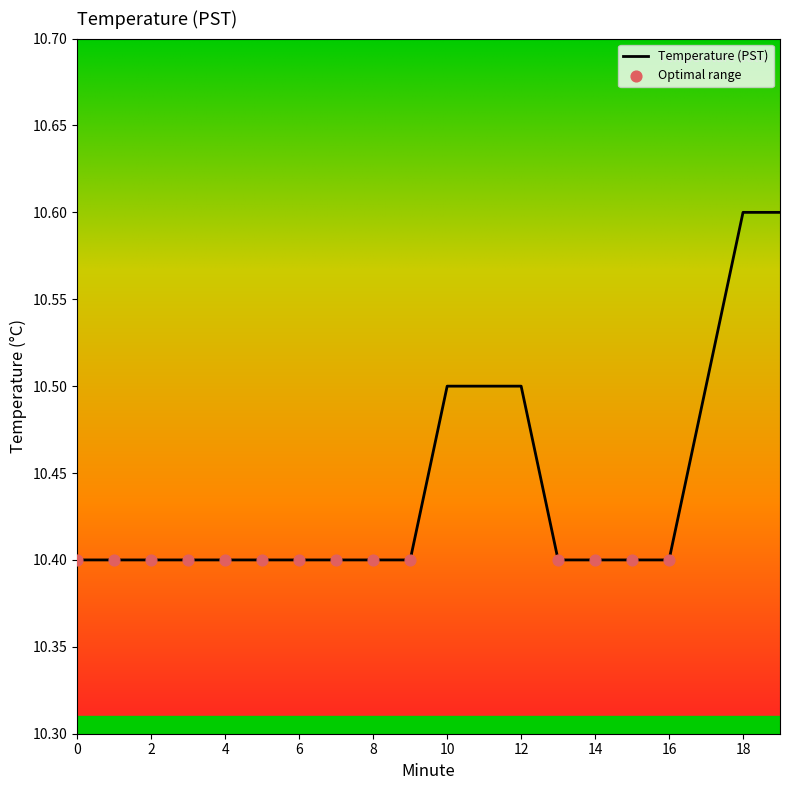

What is the minimum value shown in the chart?

10.4